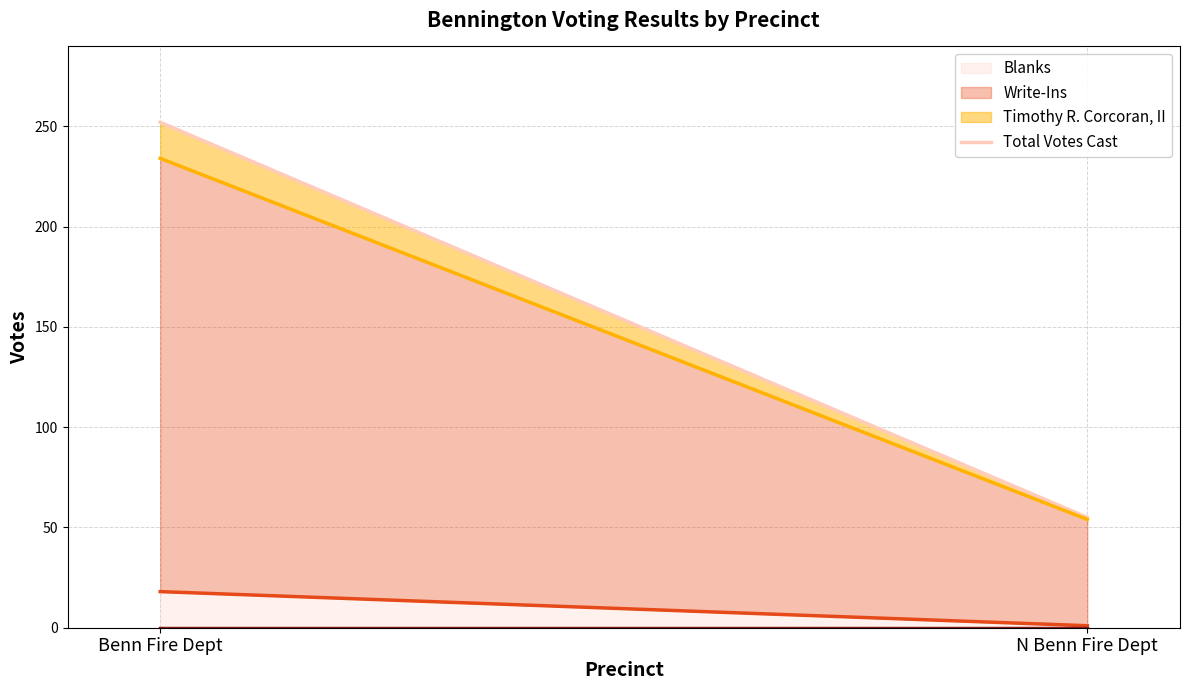

What is the label of the 2nd point from the left?

N Benn Fire Dept